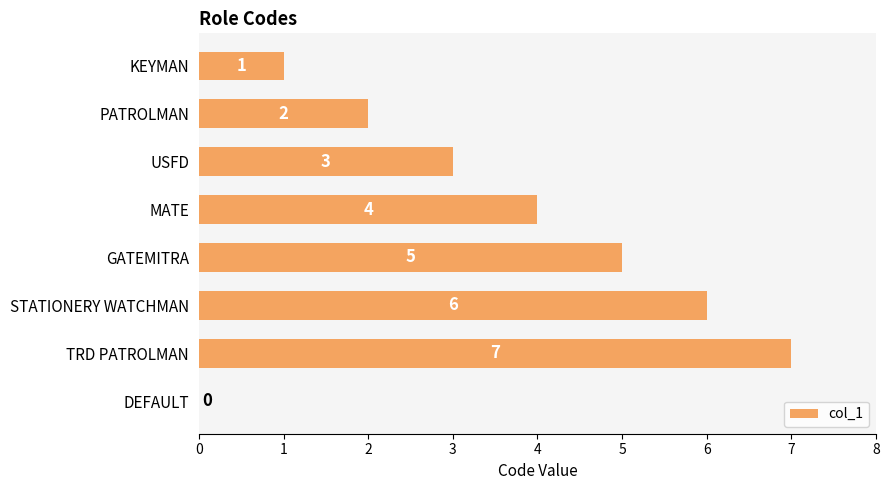

Reading top to bottom, what are all the values shown in this chart?

KEYMAN=1	PATROLMAN=2	USFD=3	MATE=4	GATEMITRA=5	STATIONERY WATCHMAN=6	TRD PATROLMAN=7	DEFAULT=0